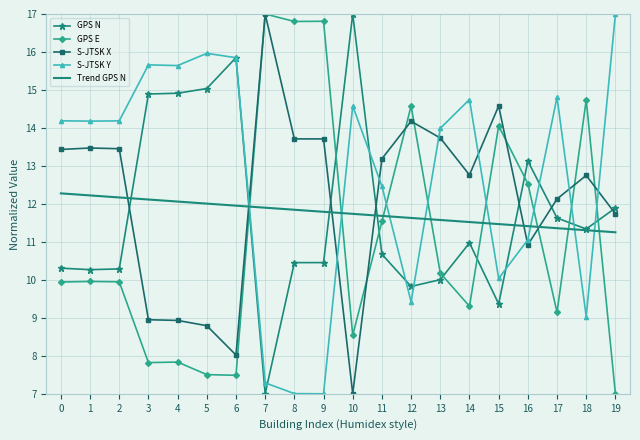

What is the greatest value displayed?

17.0